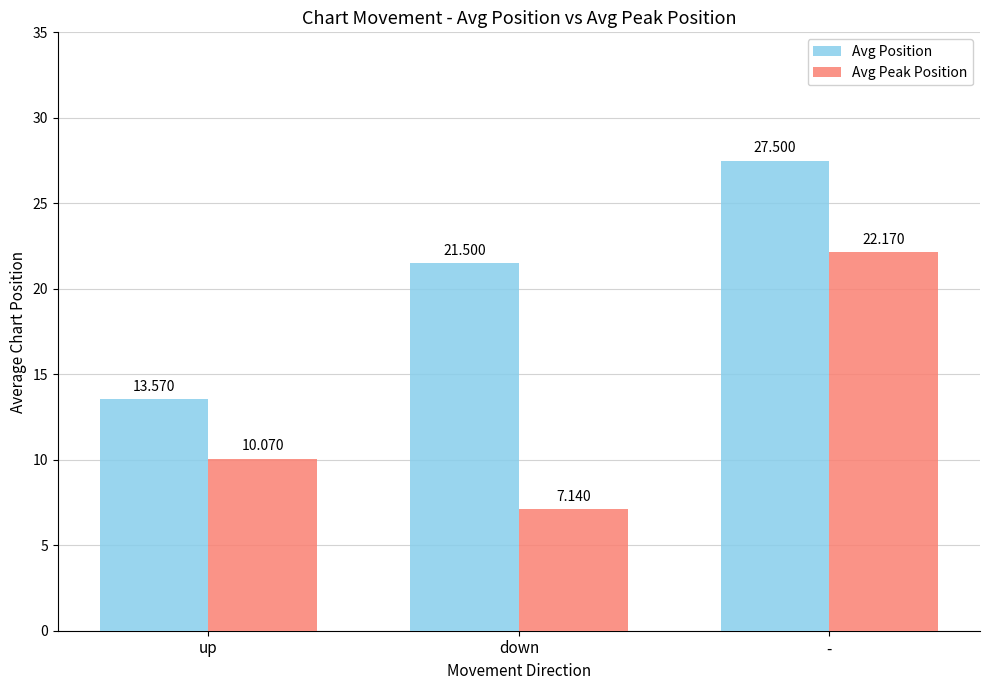

At -, list the series in order from largest to smallest.

Avg Position, Avg Peak Position